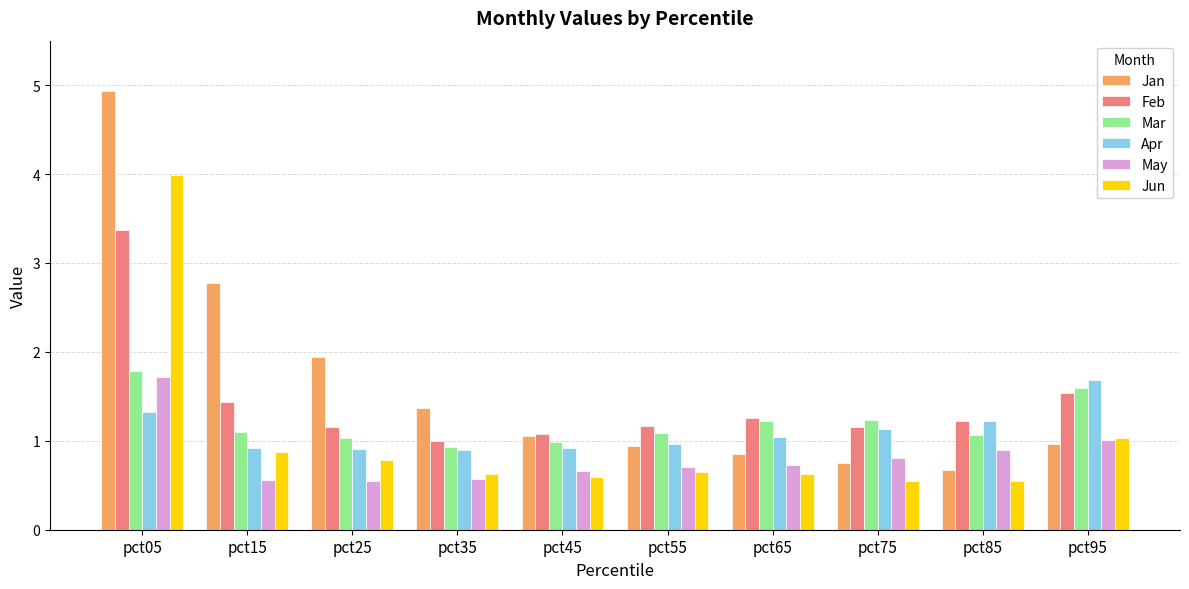

Which series has the widest spread of values?

Jan